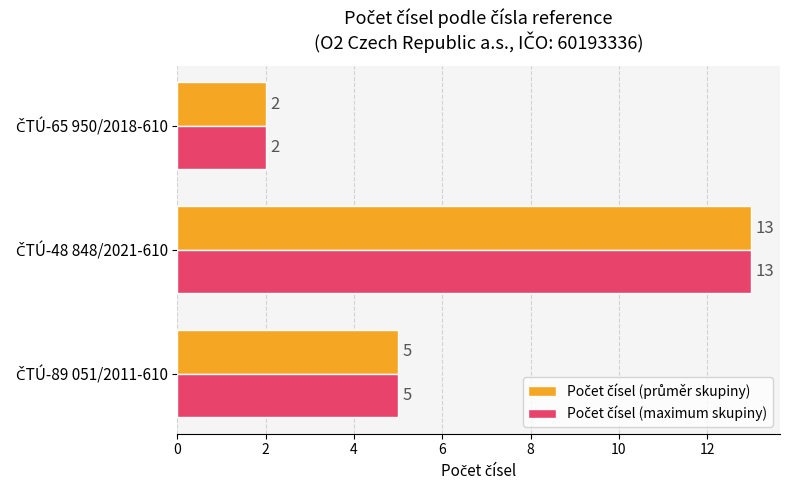

What is the maximum value shown in the chart?

13